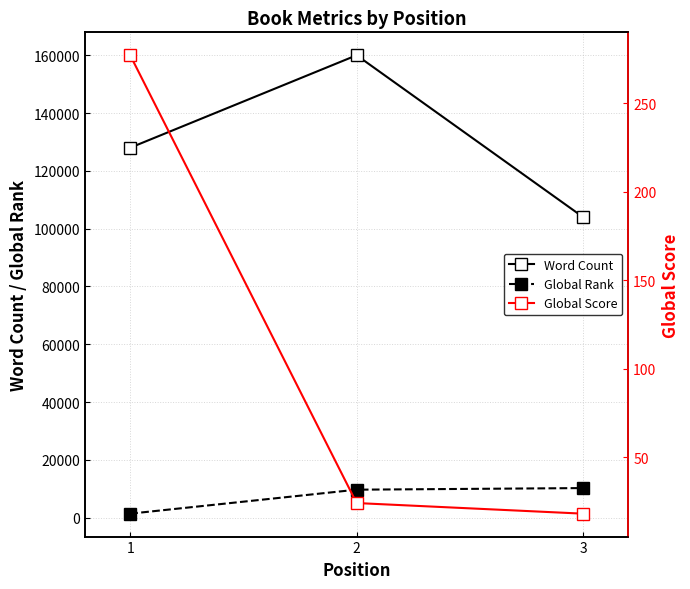

How many values in the Global Rank series are below 9664?

1